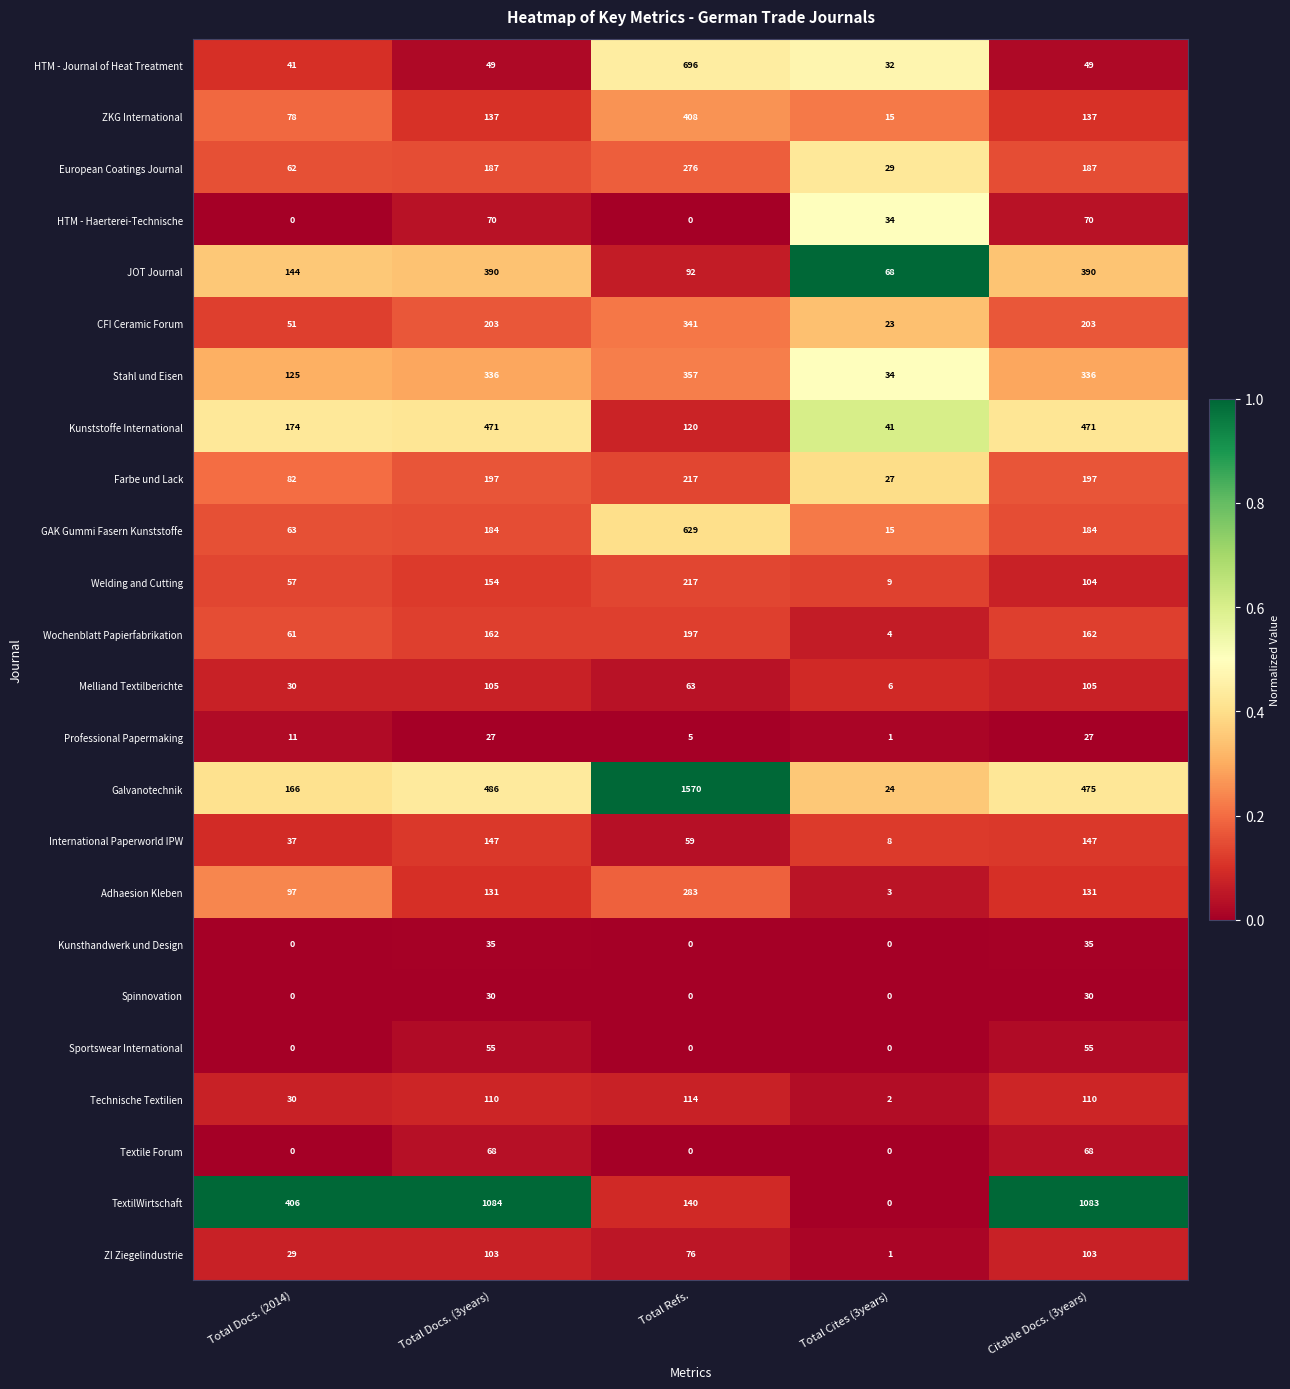

How many categories are shown in the chart?

5